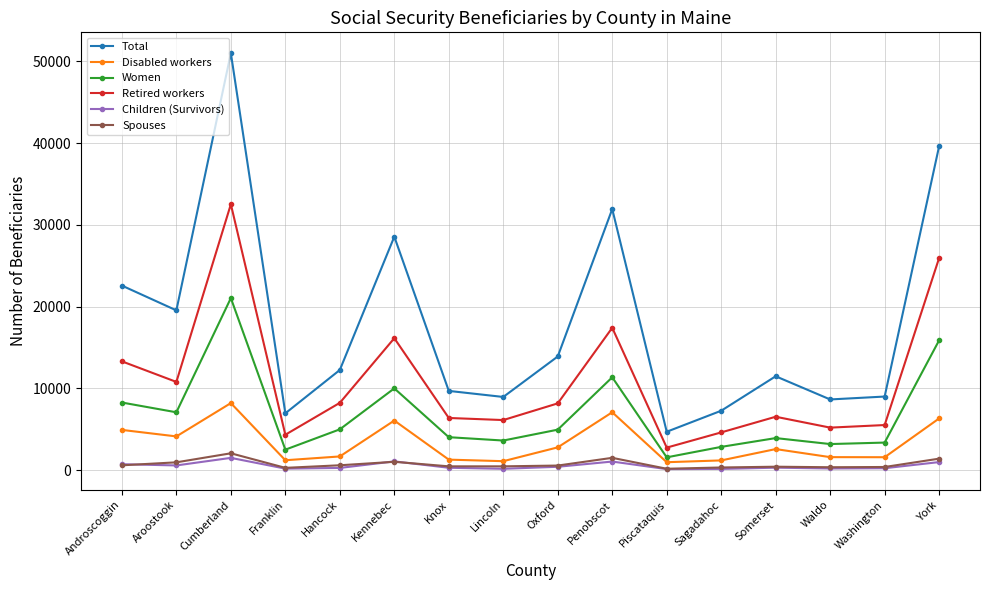

Which series has the largest total across all categories?

Total